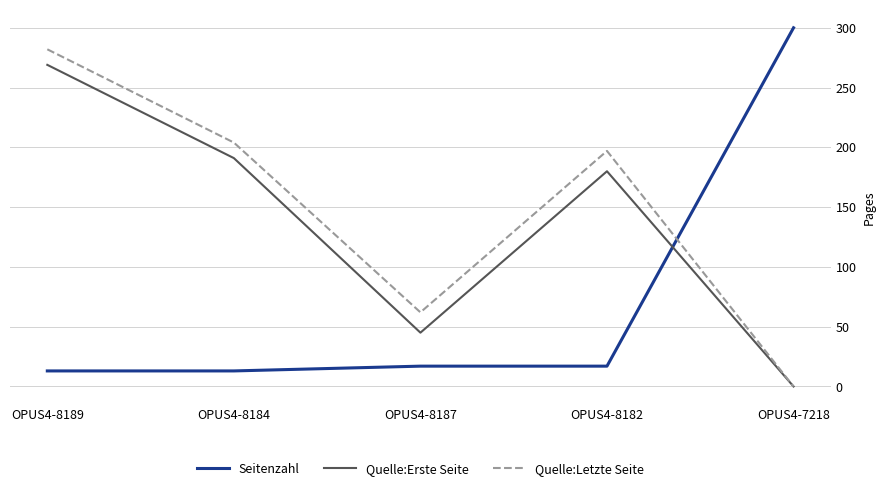

Reading right to left, extract all data points from this chart.

Seitenzahl: OPUS4-7218=300	OPUS4-8182=17	OPUS4-8187=17	OPUS4-8184=13	OPUS4-8189=13
Quelle:Erste Seite: OPUS4-7218=0	OPUS4-8182=180	OPUS4-8187=45	OPUS4-8184=191	OPUS4-8189=269
Quelle:Letzte Seite: OPUS4-7218=0	OPUS4-8182=197	OPUS4-8187=62	OPUS4-8184=204	OPUS4-8189=282